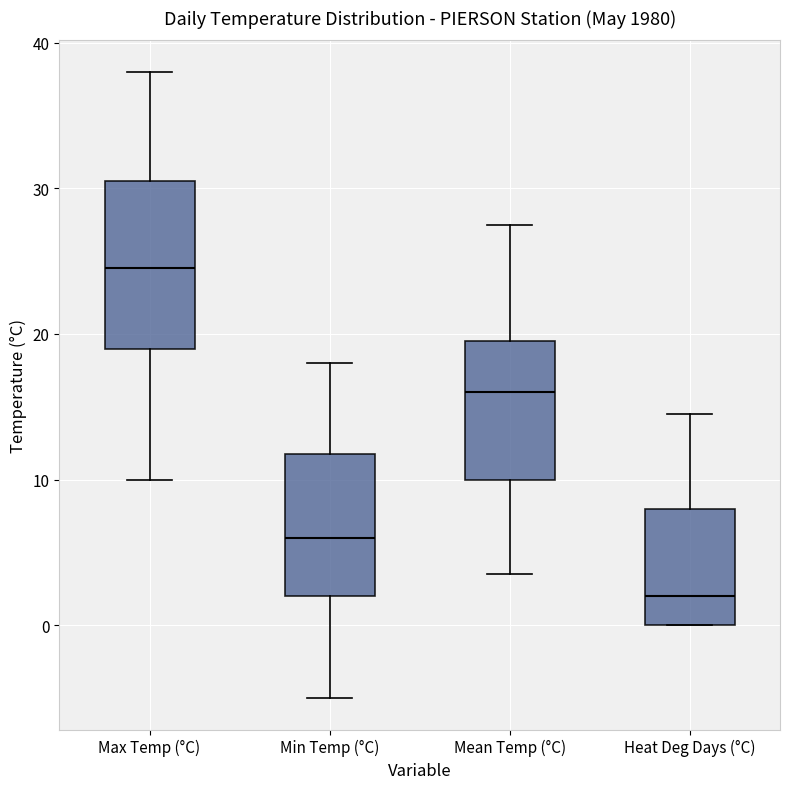

Reading left to right, read every box against the y-axis: the position of its median line, the range the box covers, and the ends of its whiskers. The values are not printed on the chart, so give them approximately, as read against the axis.

Max Temp (°C): median 25, box 19 to 31, whiskers 10 to 38
Min Temp (°C): median 6, box 2 to 12, whiskers -5 to 18
Mean Temp (°C): median 16, box 10 to 20, whiskers 4 to 28
Heat Deg Days (°C): median 2, box 0 to 8, whiskers 0 to 15